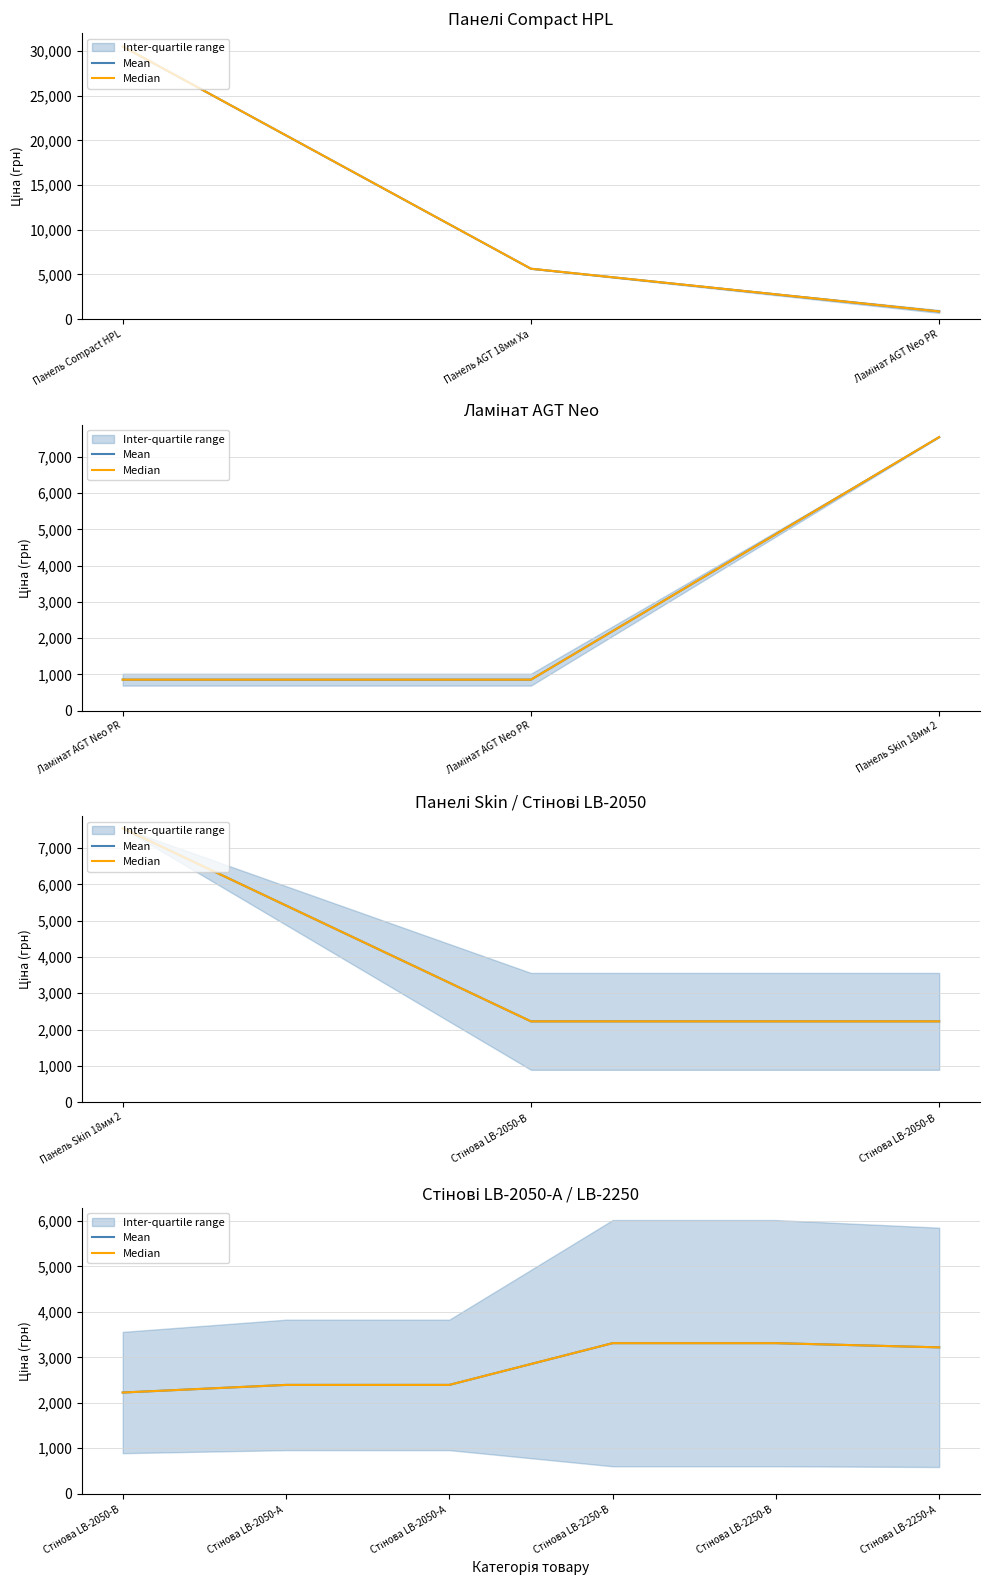

The value of Mean at Стінова LB-2250-В is 3311.4. True or false?

True